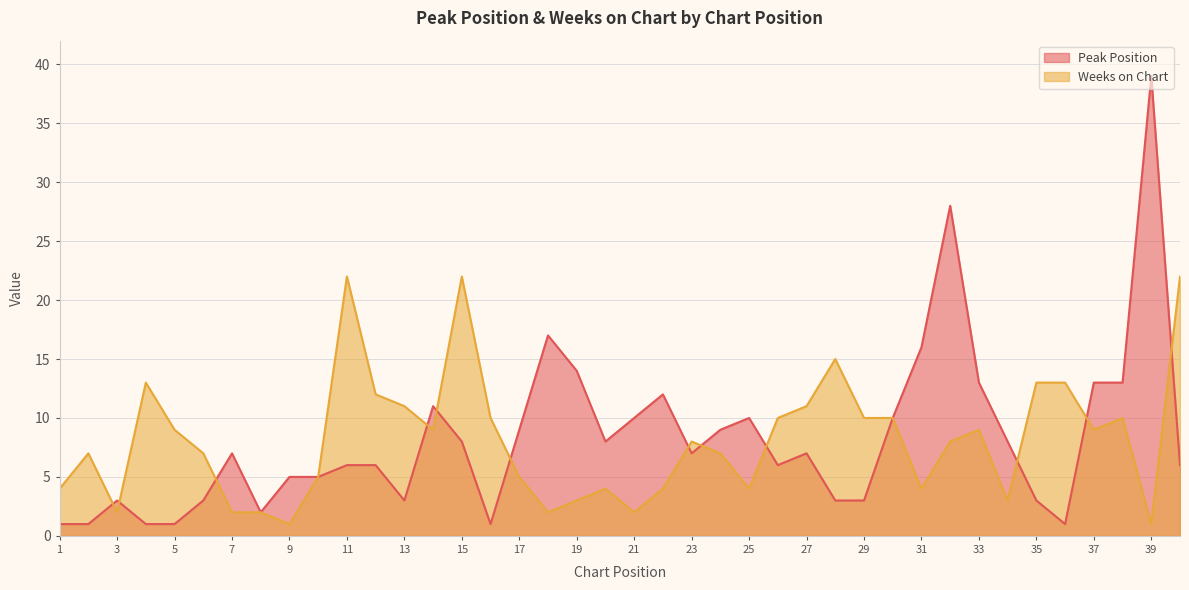

What is the difference between the highest and lowest values at 28?

12